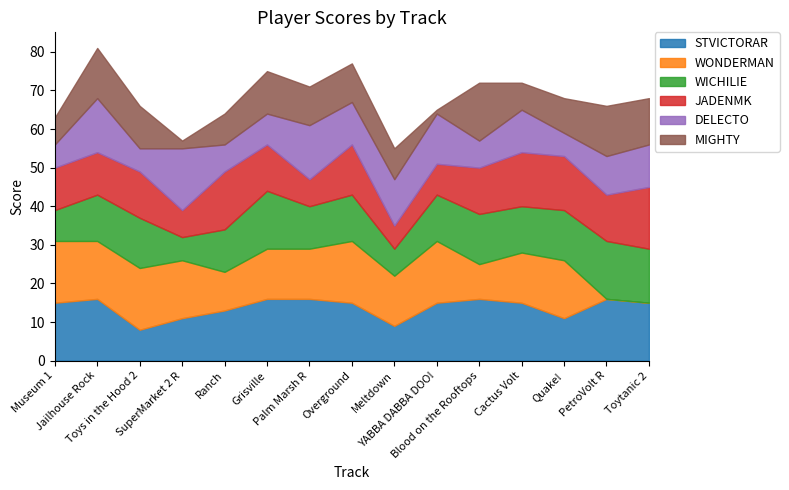

What is the label of the 5th point from the right?

Blood on the Rooftops